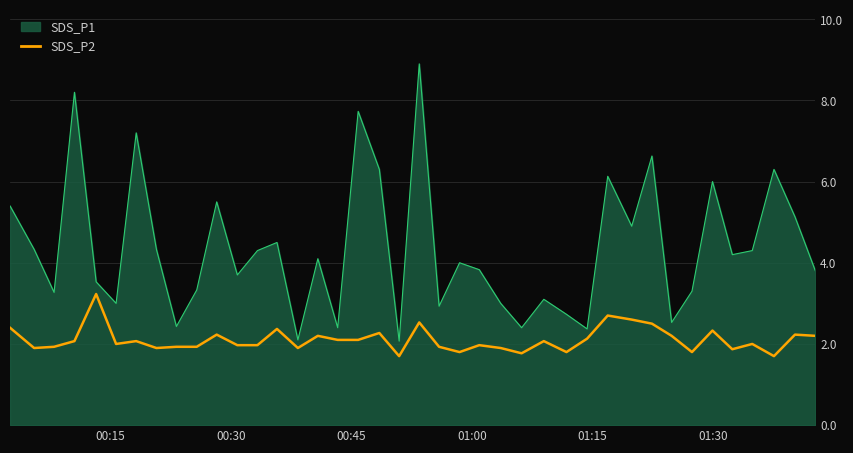

Does the chart have visible grid lines?

Yes